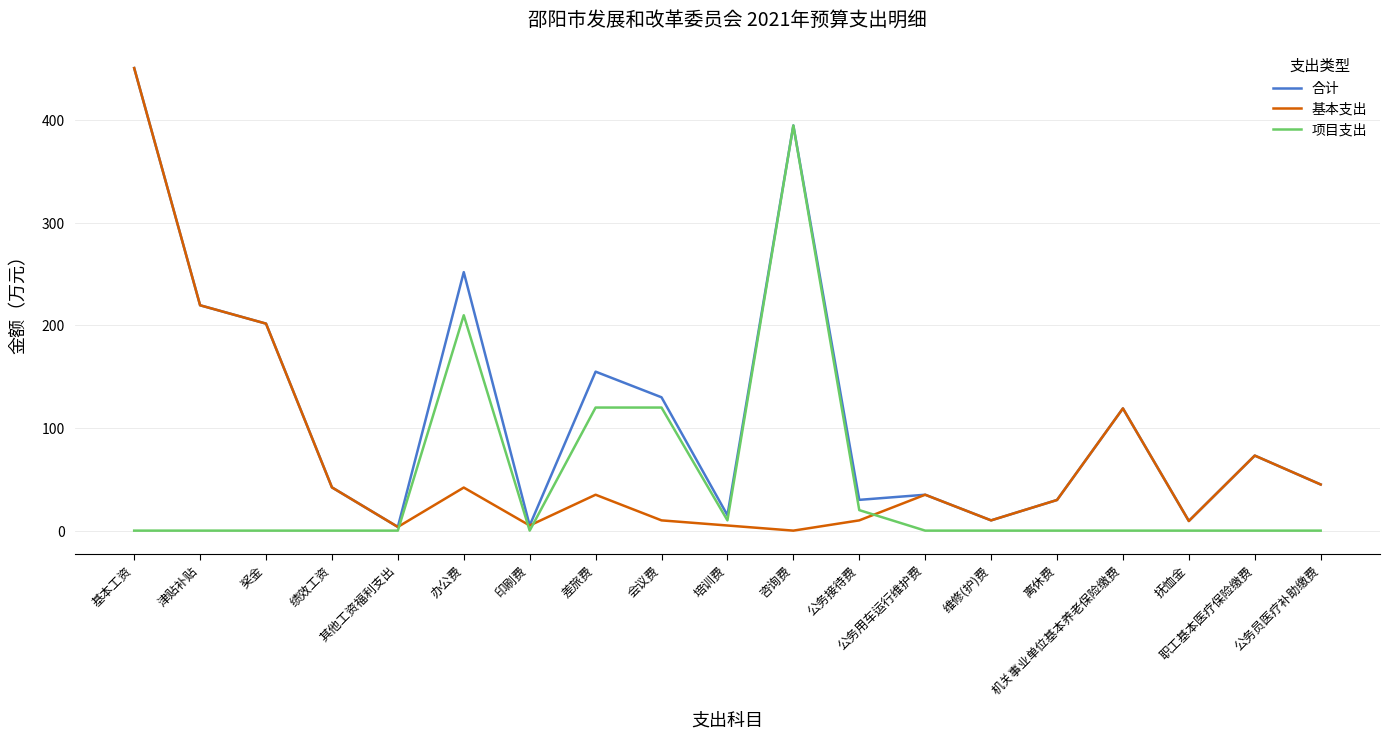

Which series has the largest total across all categories?

合计